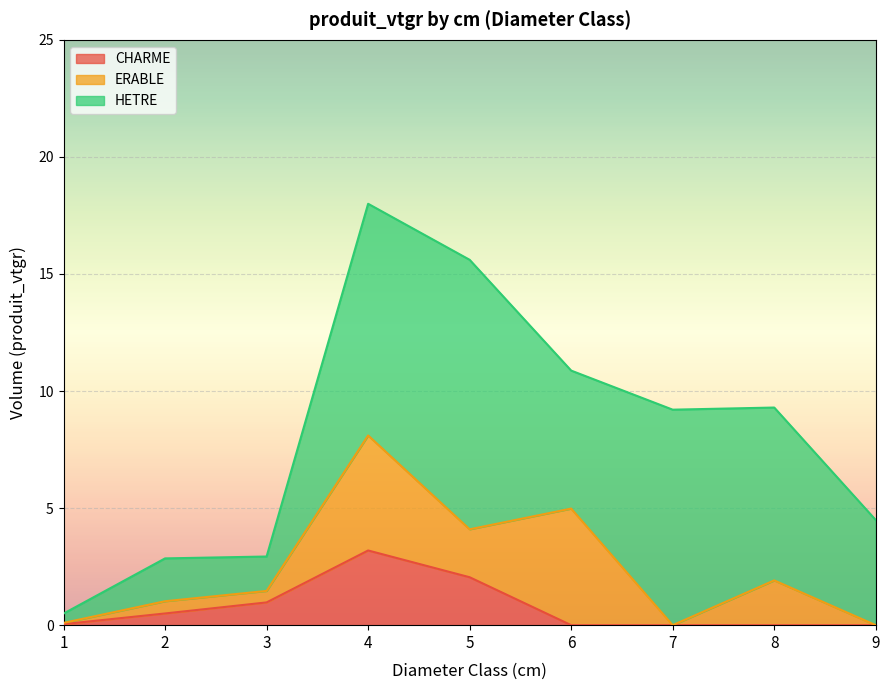

What is the value of the HETRE point at the 9th from the left?

4.5